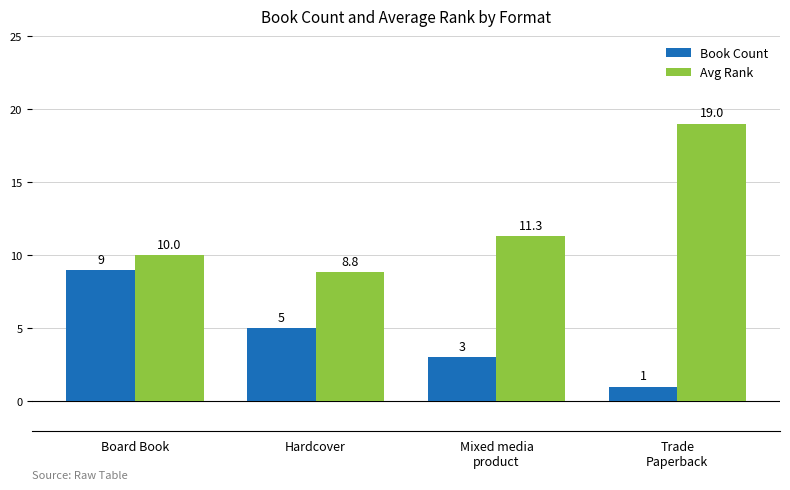

List the series in order of their peak value, highest first.

Avg Rank, Book Count